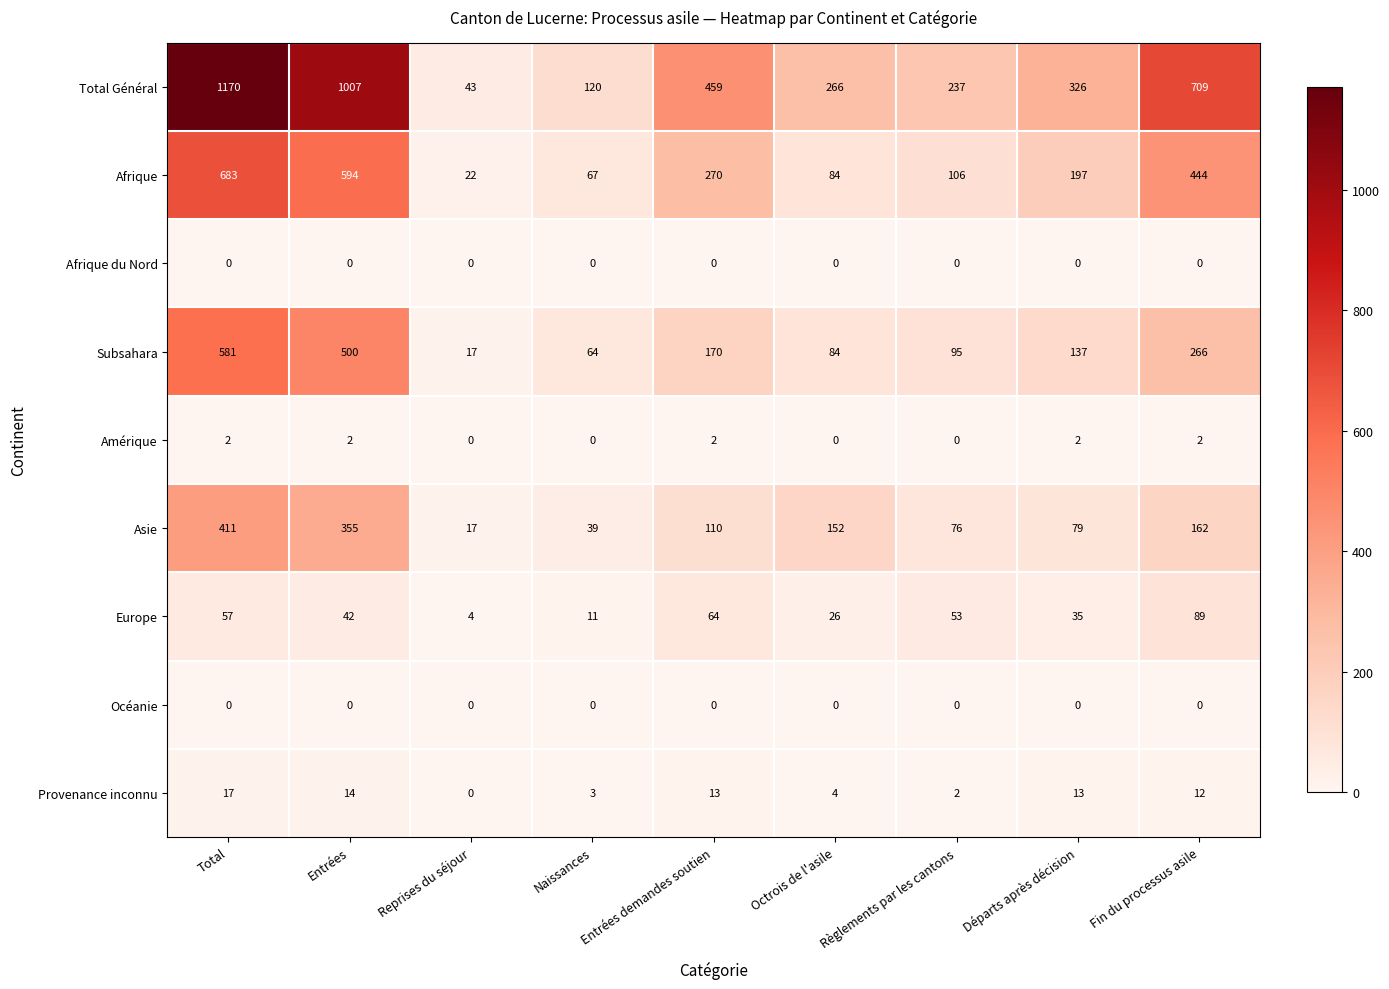

How many Amérique values are between 0 and 2?

9